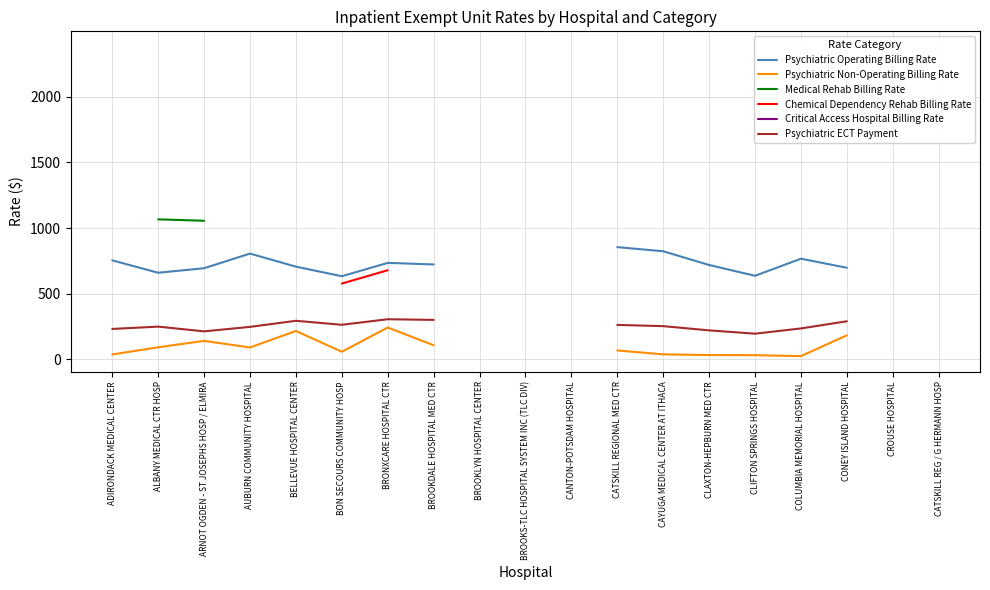

What is the label of the 15th point from the left?

CLIFTON SPRINGS HOSPITAL